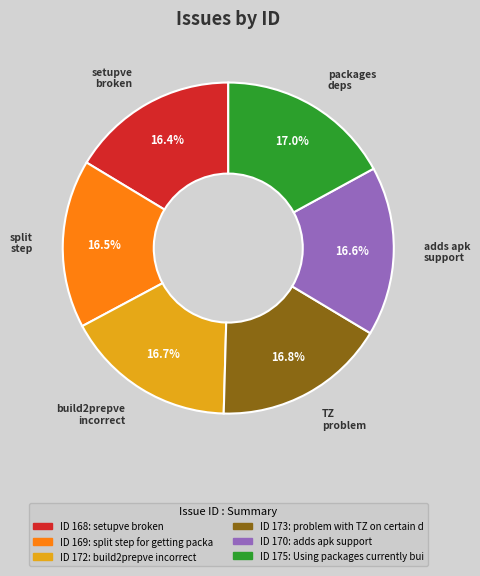

To the nearest percent, what is the difference between the largest and smallest slice percentages?

1%